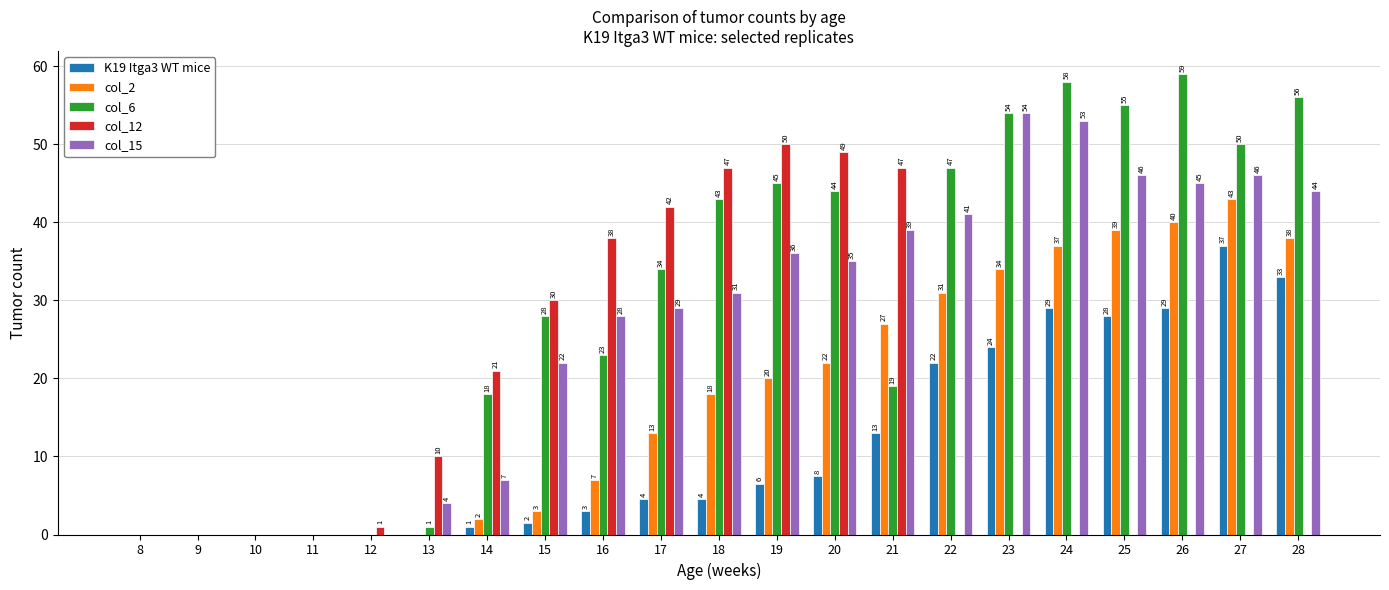

At which category is the sum across all series the highest?

24